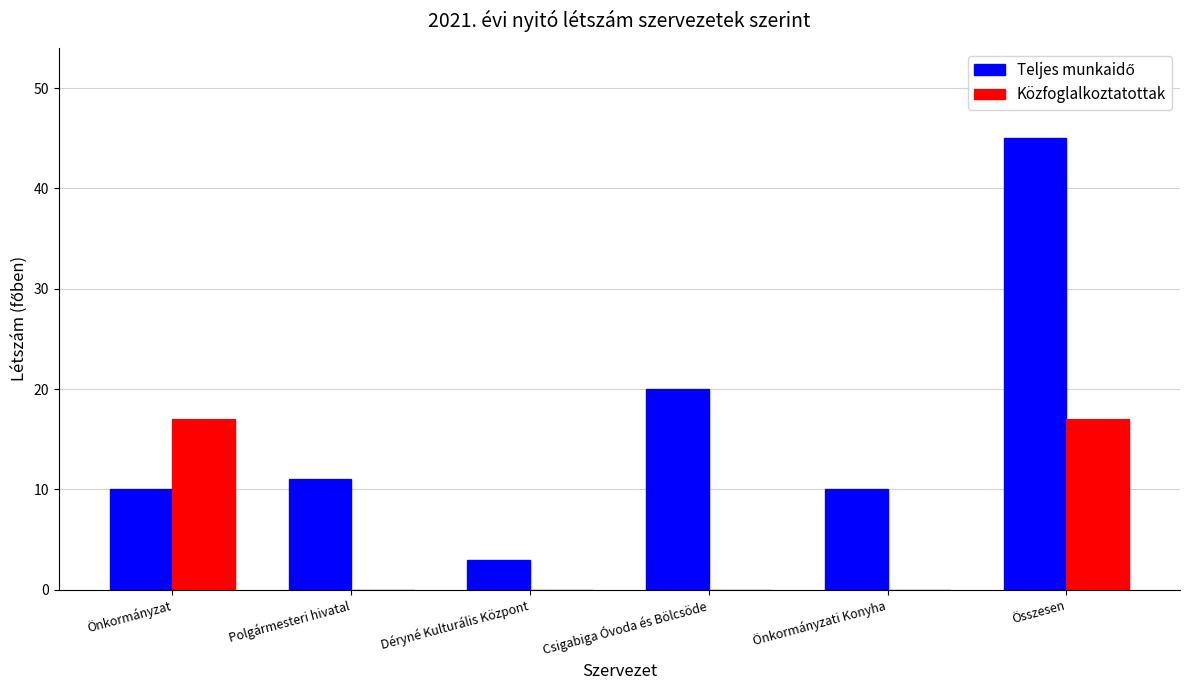

What is the sum of the Közfoglalkoztatottak values at Déryné Kulturális Központ and Összesen?

17